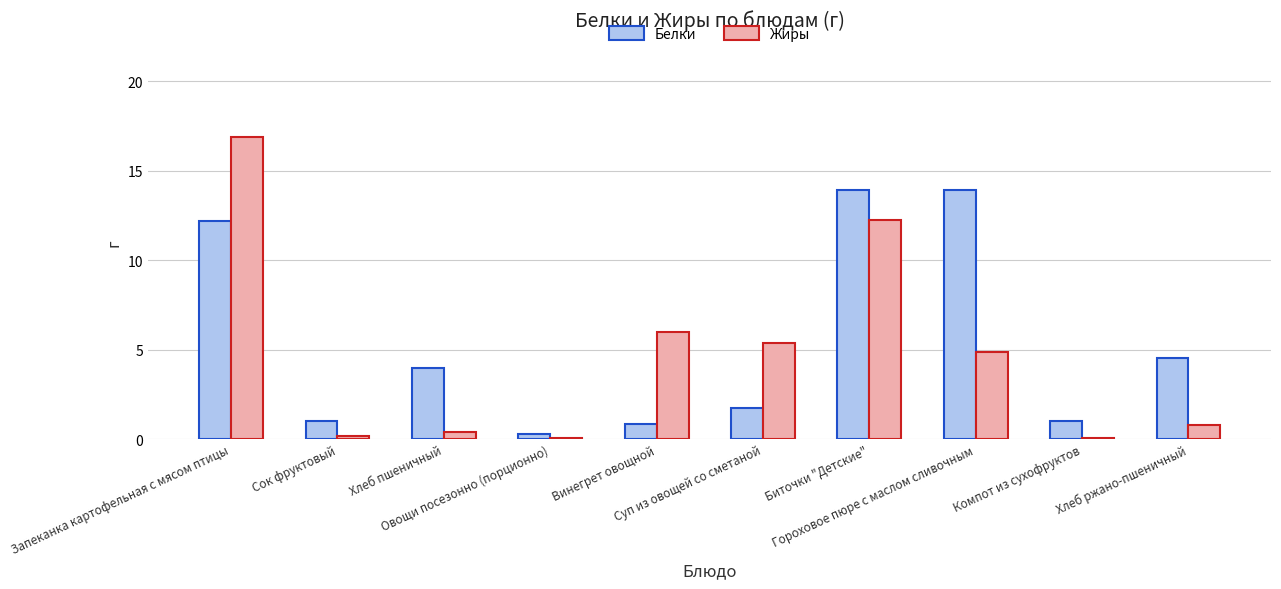

What is the greatest value displayed?

16.9